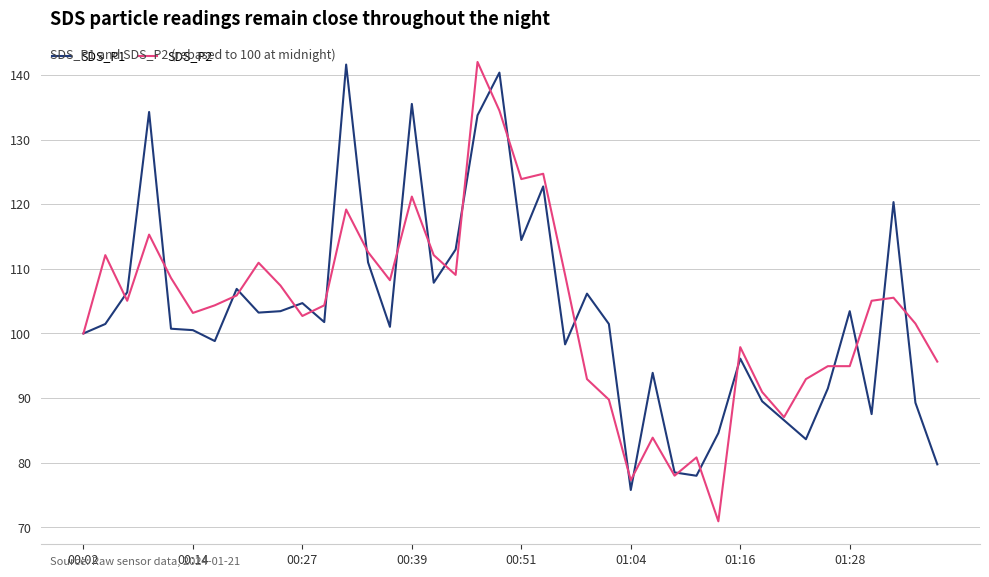

What is the sum of all SDS_P1 values?

4127.9